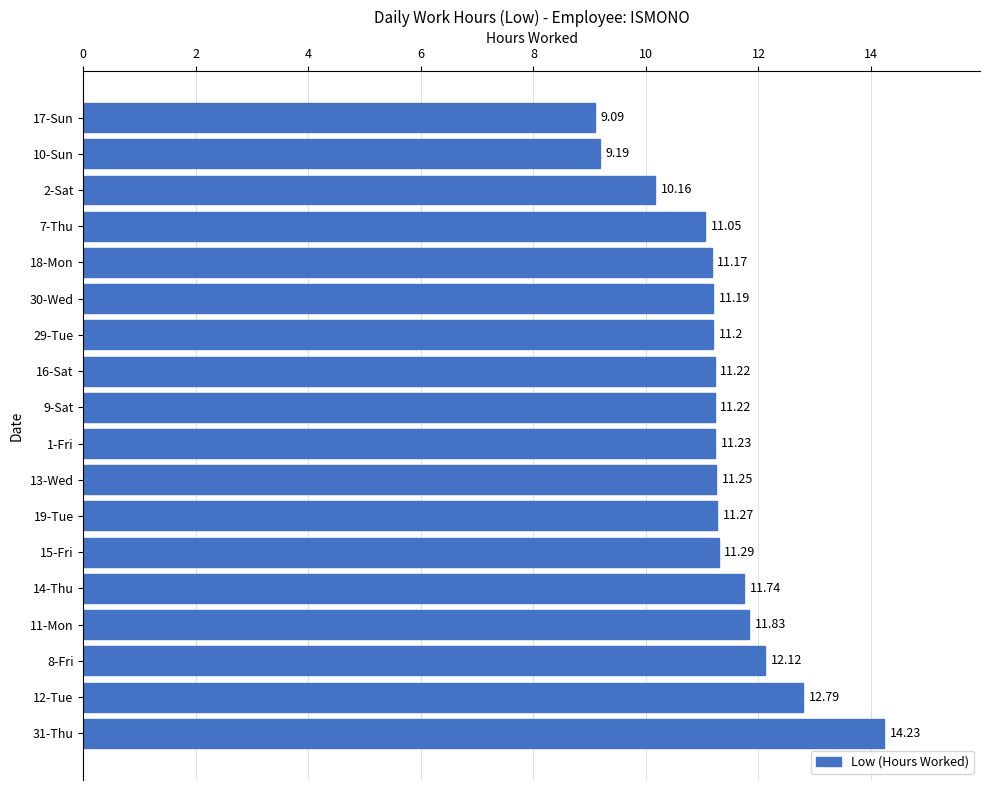

Which has a higher value, 12-Tue or 16-Sat?

12-Tue